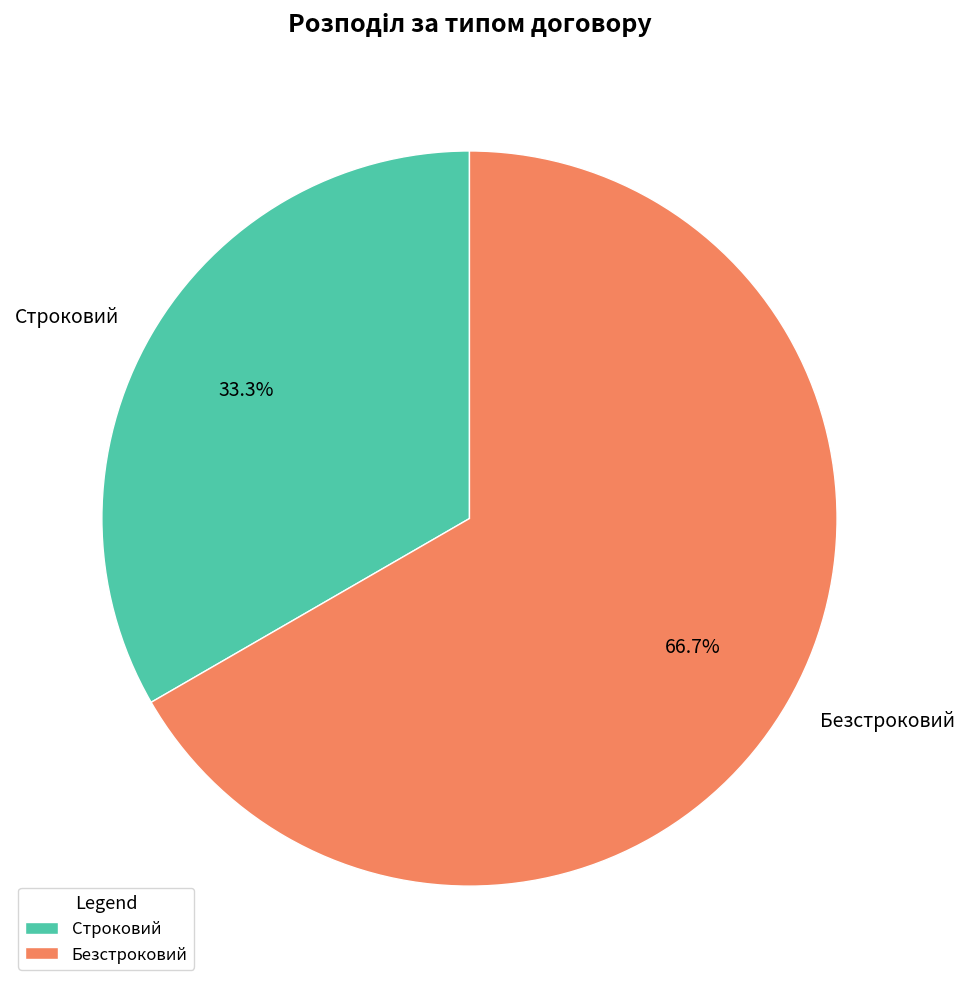

Do Безстроковий and Строковий together represent more than half of the pie?

Yes